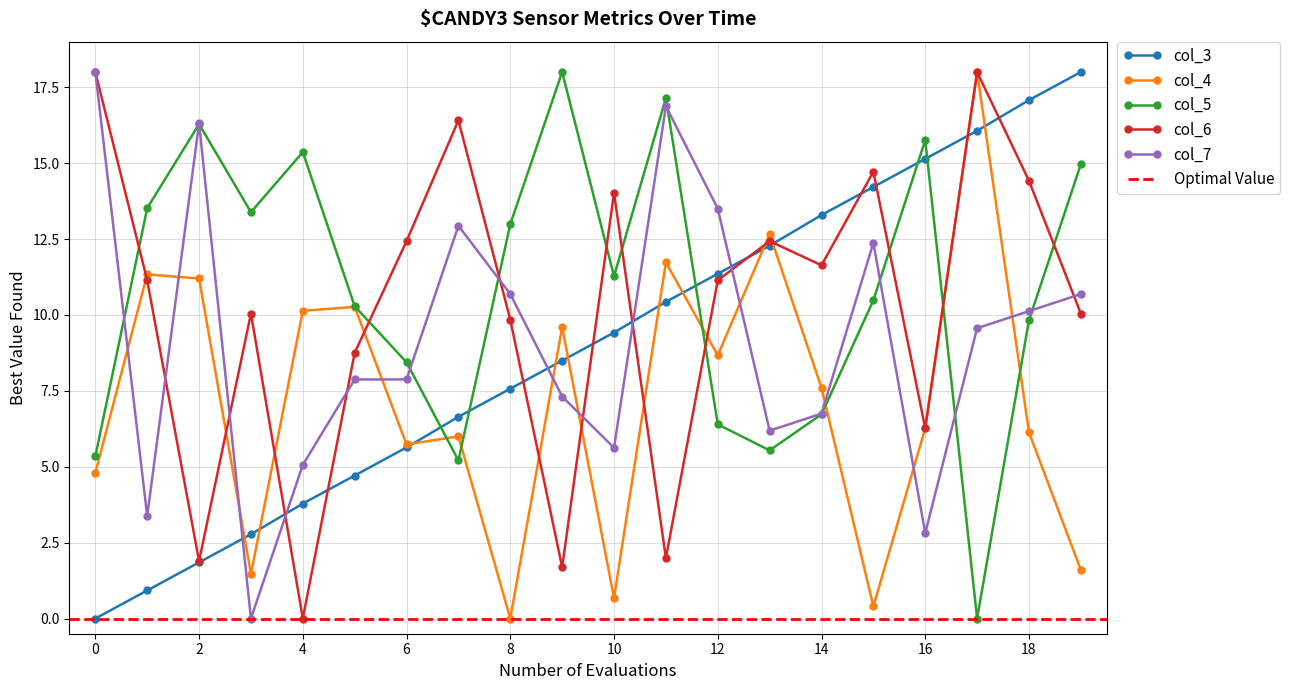

Is it true that col_4 equals 9.0 at 6?

False